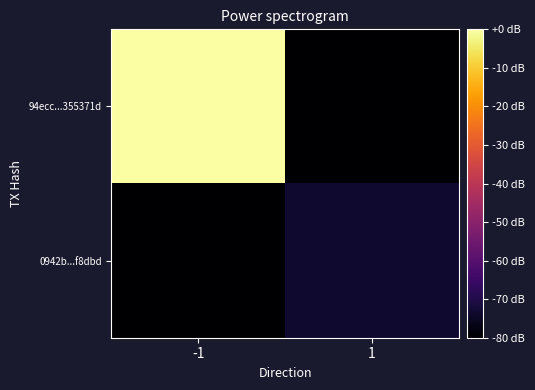

Which series has the largest total across all categories?

94ecc...355371d